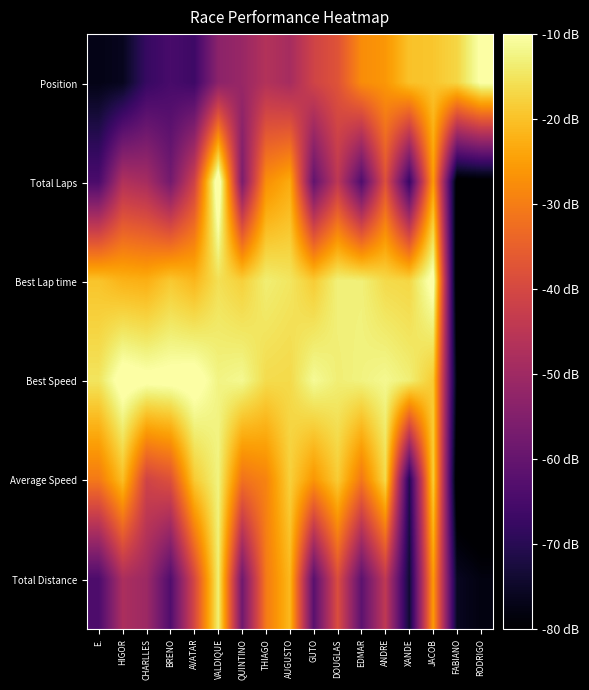

Rank the series at QUINTINO from highest to lowest value.

Best Speed, Best Lap time, Average Speed, Position, Total Laps, Total Distance